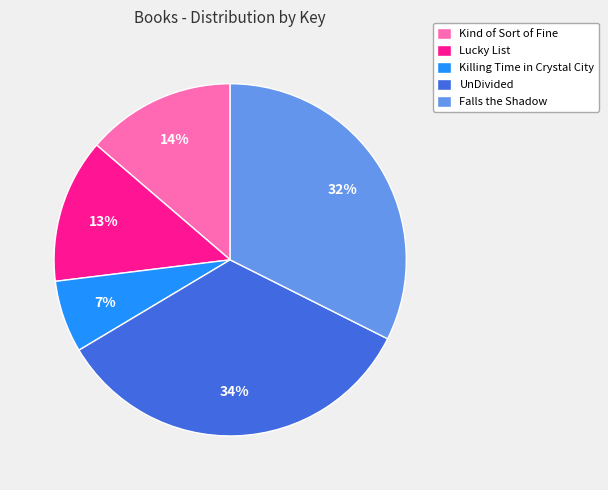

Approximately how many times larger is the value at UnDivided compared to Falls the Shadow?

1.1